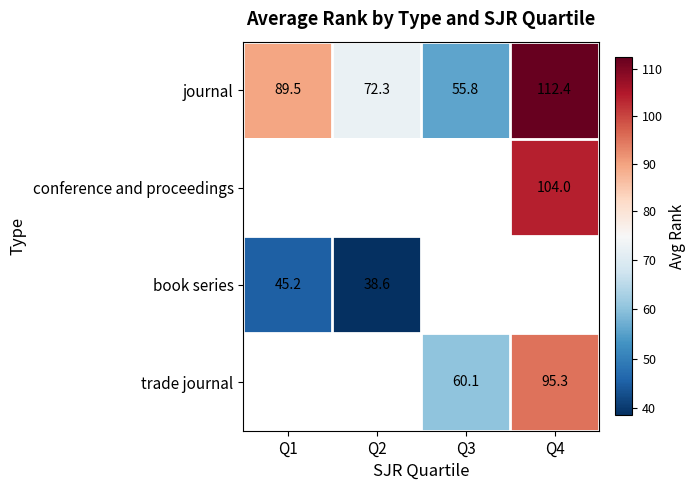

What is the approximate value of journal at Q4?

112.4